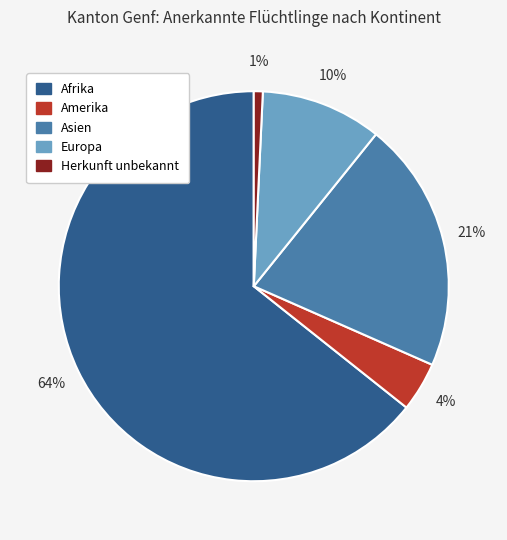

Is the sum of Herkunft unbekannt and Amerika greater than half?

No